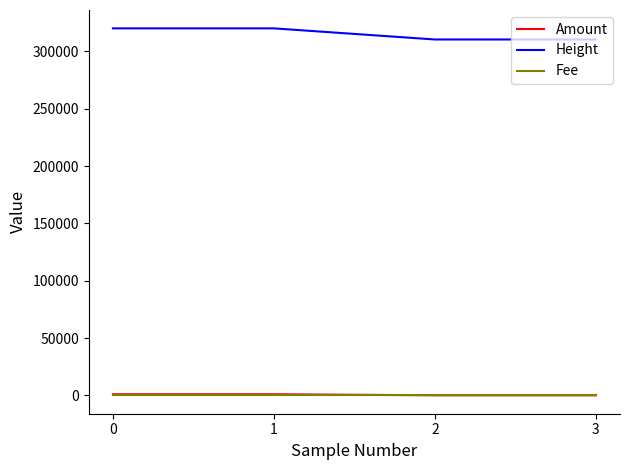

How many categories are shown in the chart?

4